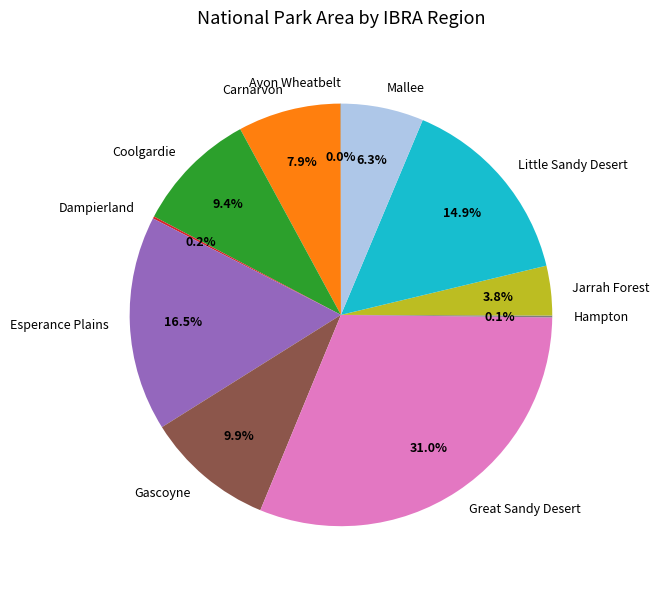

Is it true that Great Sandy Desert is 31% of the pie?

True